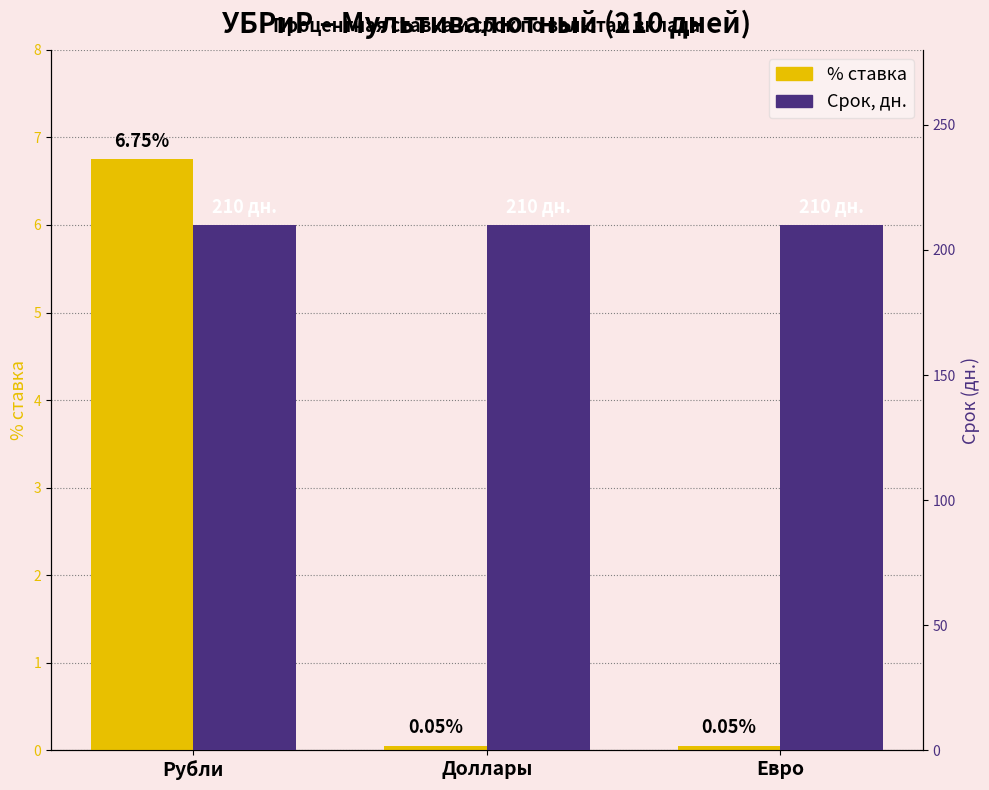

What is the minimum value for % ставка?

0.1